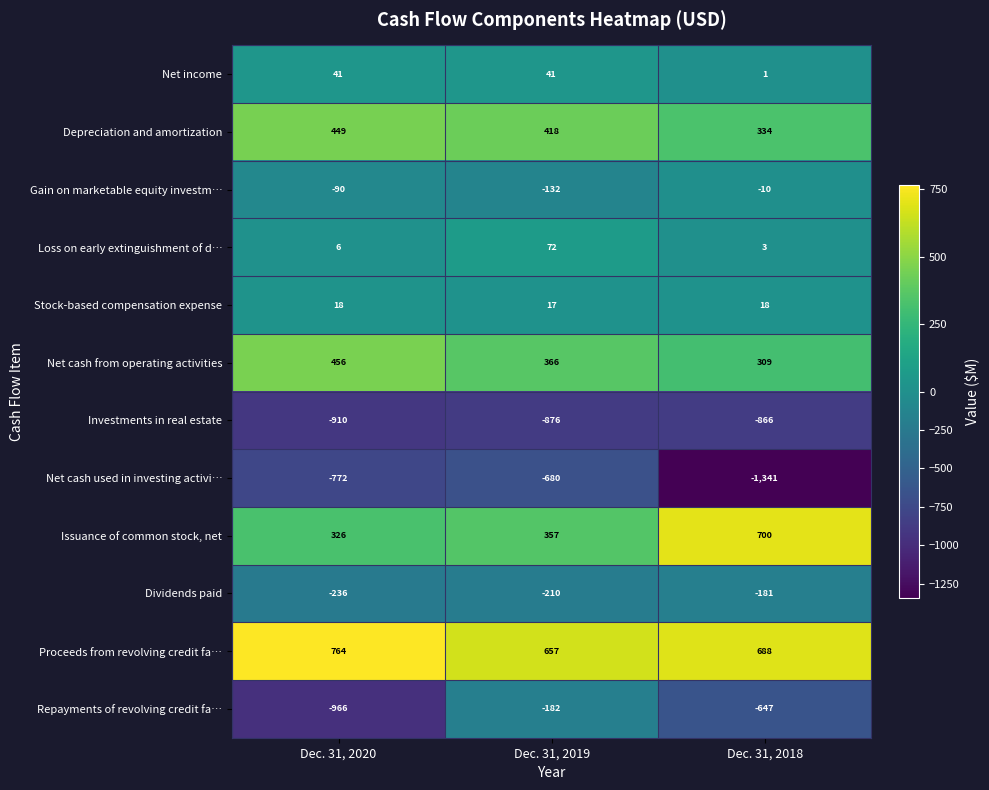

The value of Net income at Dec. 31, 2020 is 71. True or false?

False